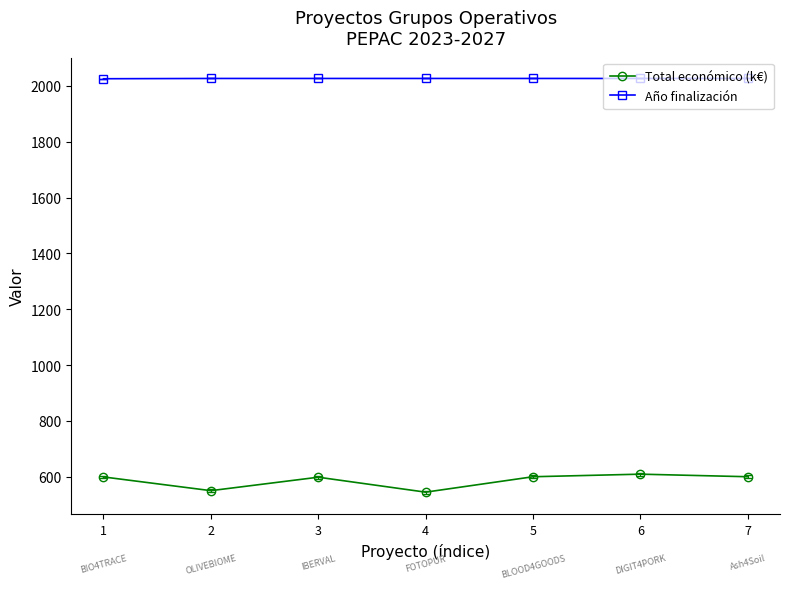

Which series has the largest range (max minus min)?

Total económico (k€)